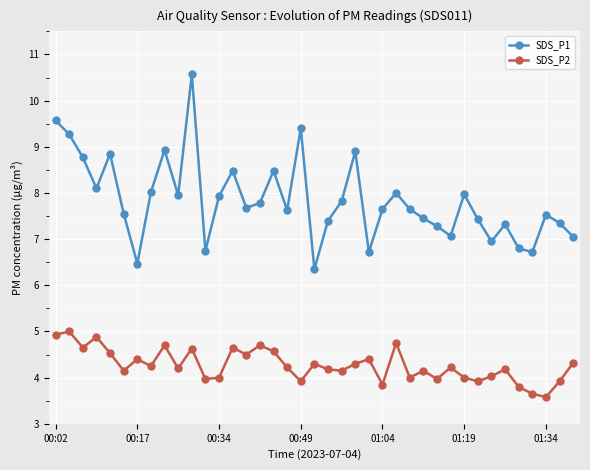

Count the number of categories in the chart.

39